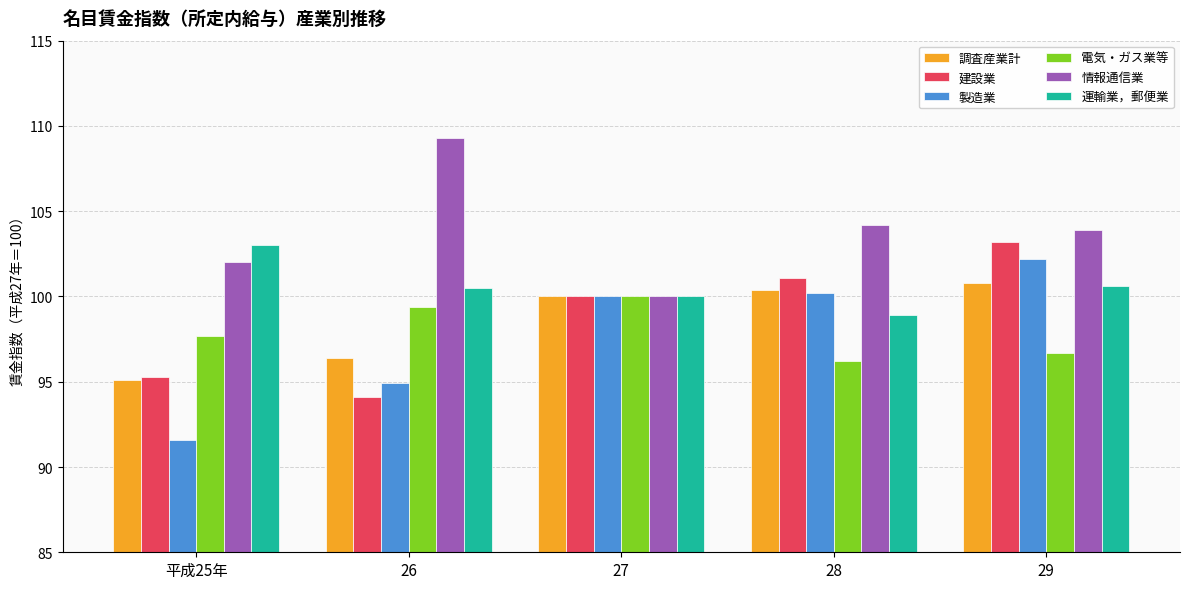

Which series has the largest total across all categories?

情報通信業